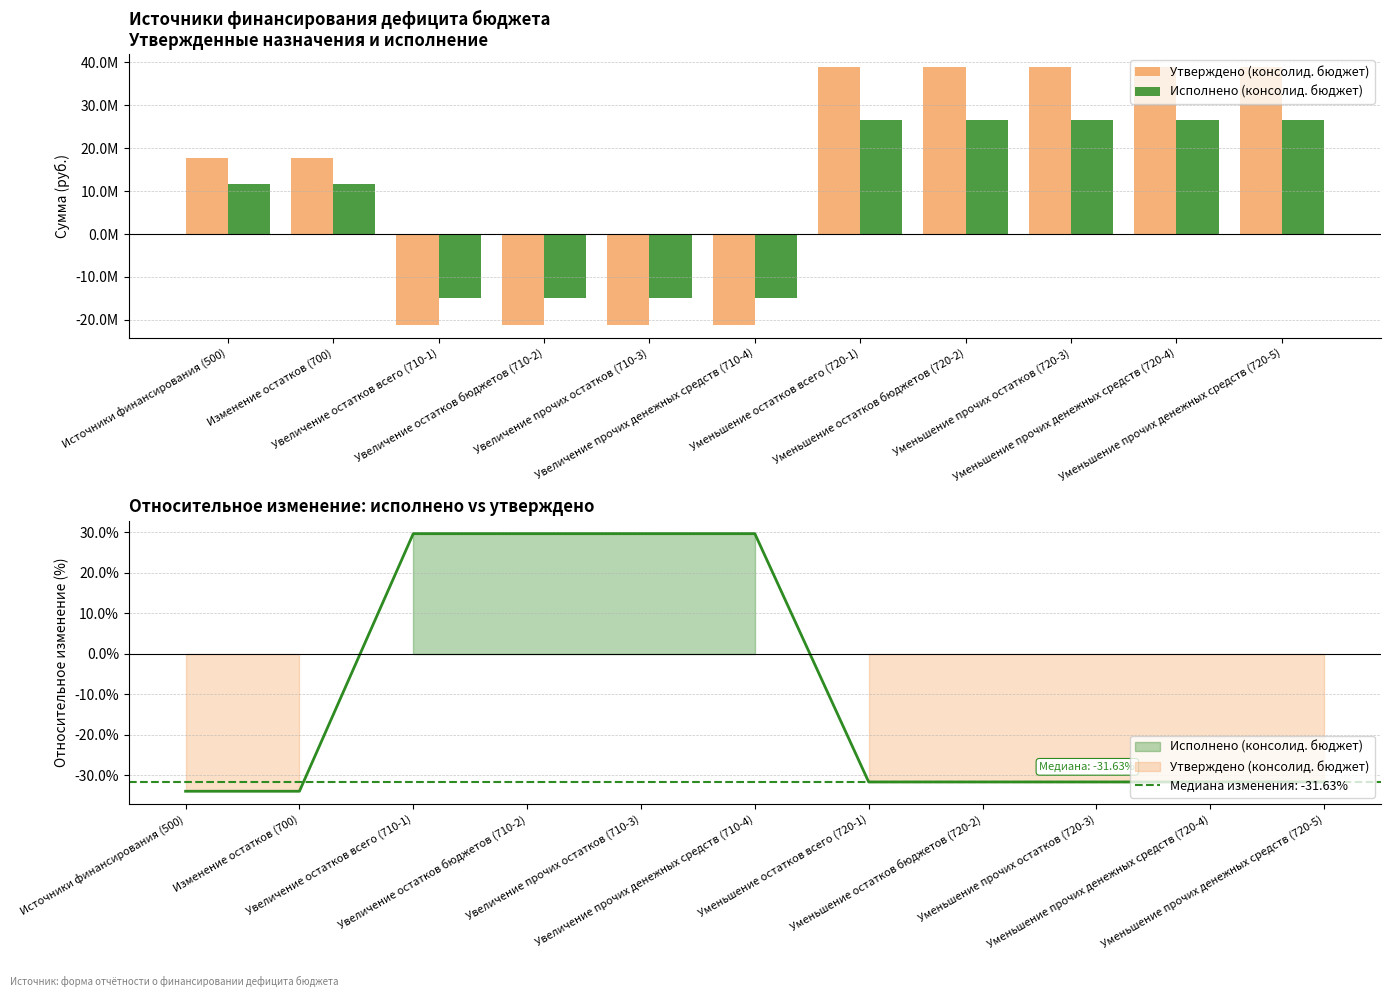

Rank the series by their maximum value, from lowest to highest.

Исполнено (консолид. бюджет), Утверждено (консолид. бюджет)